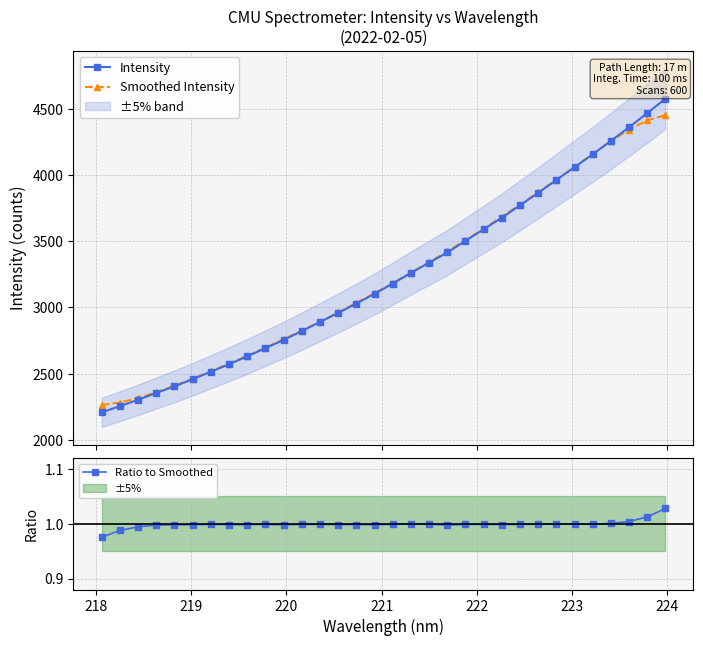

Count the number of data series in this chart.

3